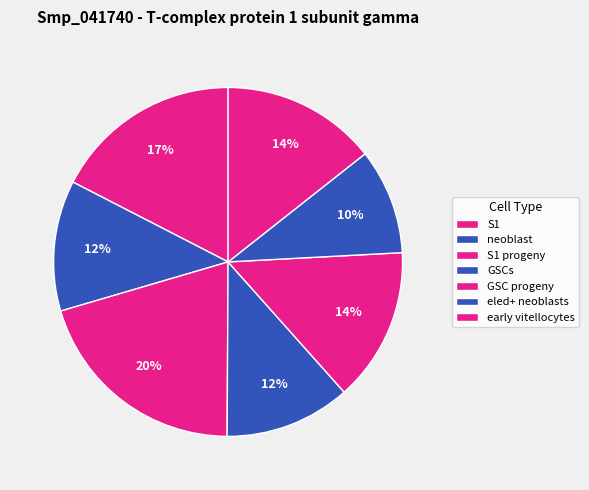

How many segments does this pie chart have?

7